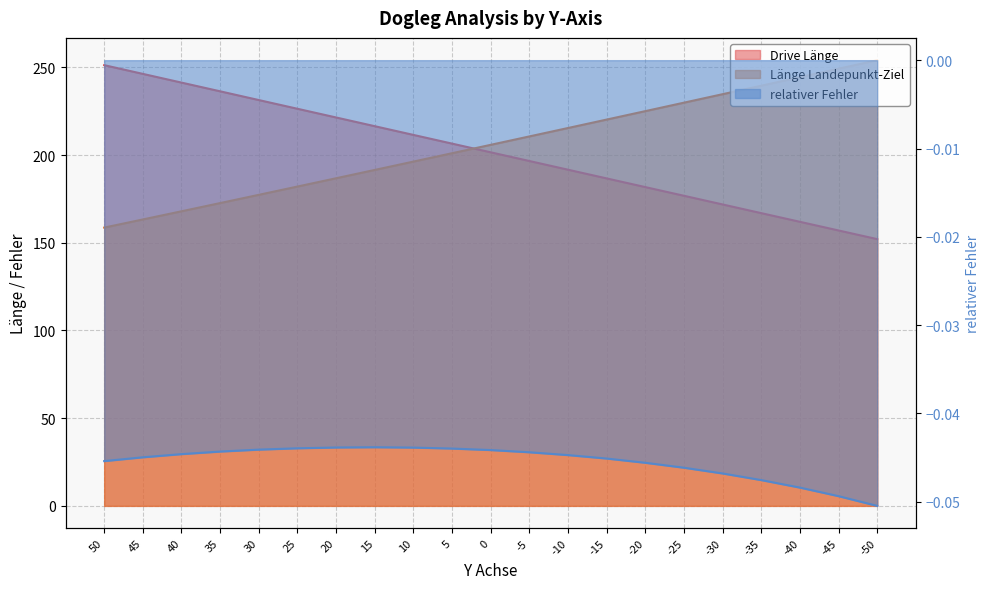

True or false: Drive Länge and relativer Fehler intersect in this chart.

False